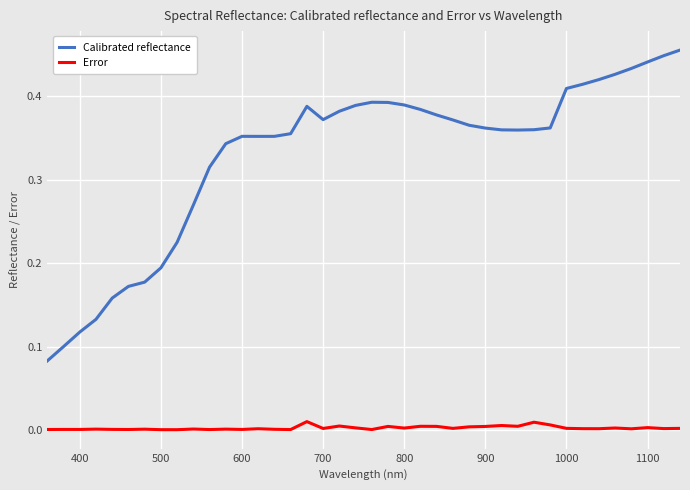

Rank the series by their average value, from highest to lowest.

Calibrated reflectance, Error